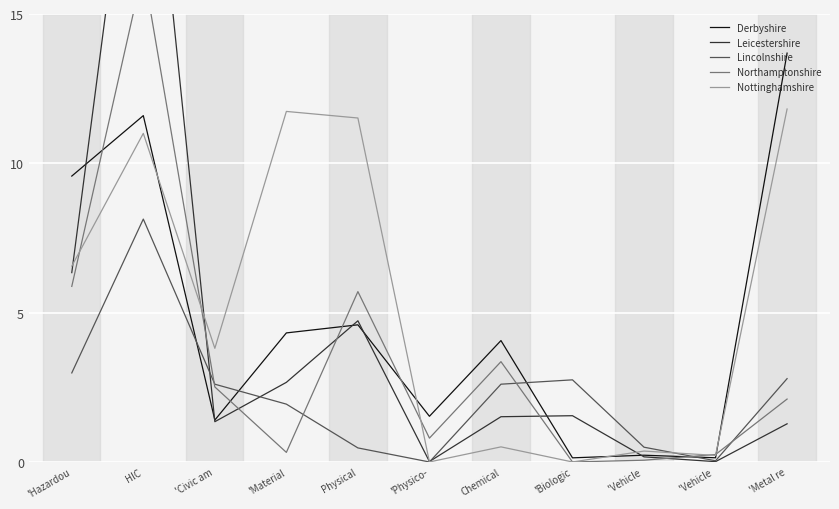

Between 'Vehicle  and 'Metal re, which is larger?

'Metal re